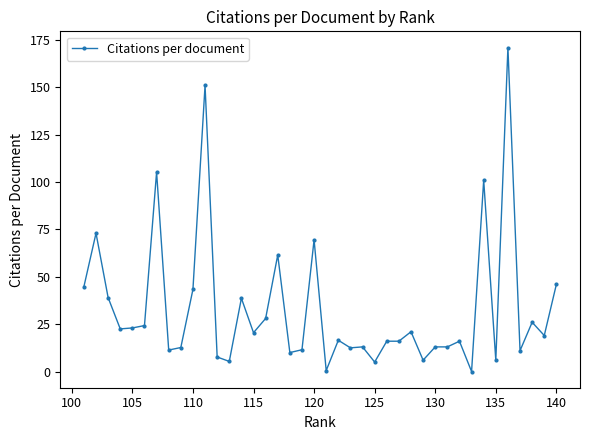

The chart shows a value of 99.6 at 115. True or false?

False